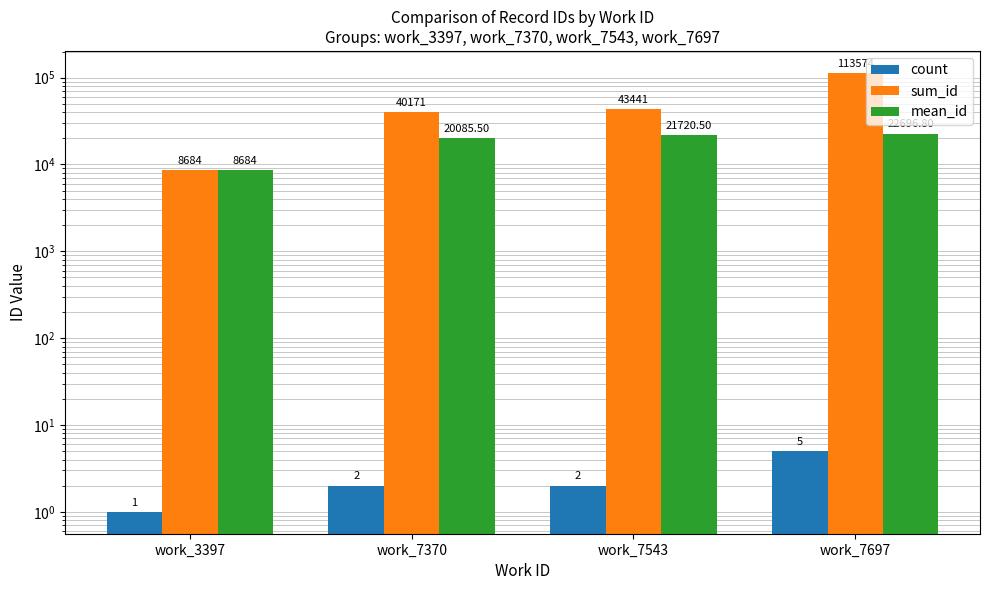

Rank the series by their average value, from highest to lowest.

sum_id, mean_id, count